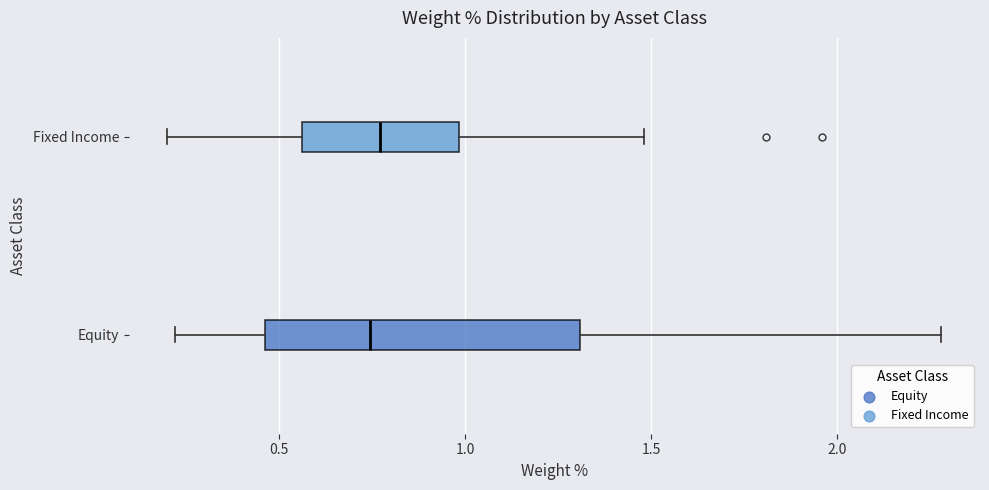

Reading bottom to top, read every box against the x-axis: the position of its median line, the range the box covers, and the ends of its whiskers. The values are not printed on the chart, so give them approximately, as read against the axis.

Equity: median 0.75, box 0.45 to 1.30, whiskers 0.20 to 2.30
Fixed Income: median 0.75, box 0.55 to 1.00, whiskers 0.20 to 1.50